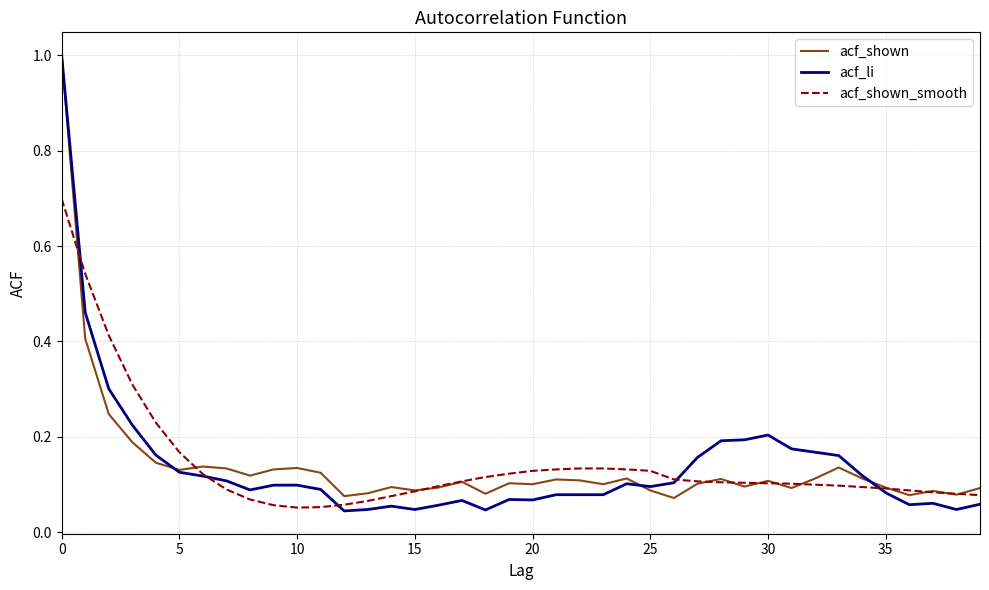

In acf_shown_smooth, how many points are lower than both neighbors (excluding endpoints)?

1